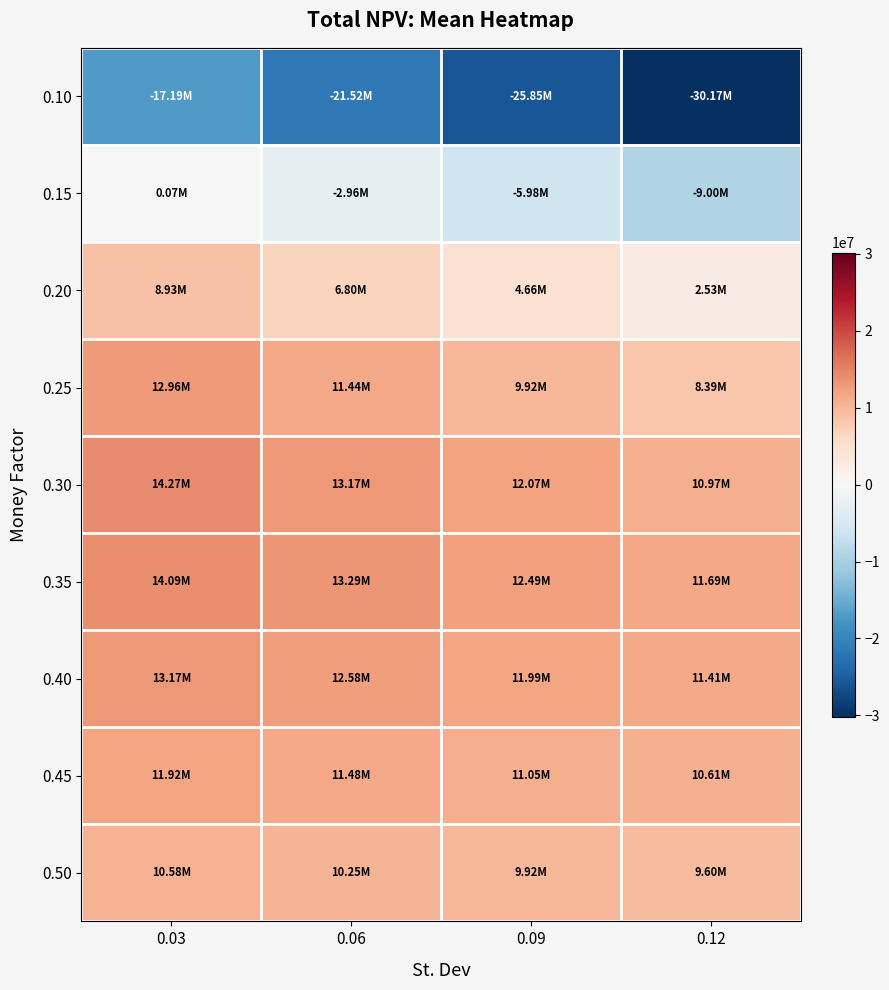

Which series changed the most between 0.03 and 0.06?

0.10